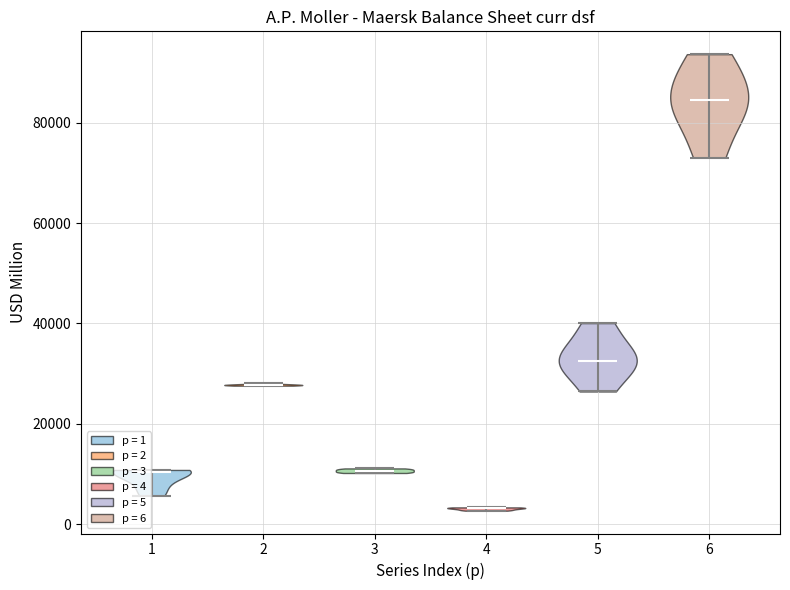

Reading left to right, read every violin against the y-axis: where its median line is, and the lowest and highest points it reaches. The values are not printed on the chart, so give them approximately, as read against the axis.

1: median line 10000, lowest point 6000, highest point 10000
2: median line 28000, lowest point 28000, highest point 28000
3: median line 10000, lowest point 10000, highest point 12000
4: median line 4000, lowest point 2000, highest point 4000
5: median line 32000, lowest point 26000, highest point 40000
6: median line 84000, lowest point 74000, highest point 94000